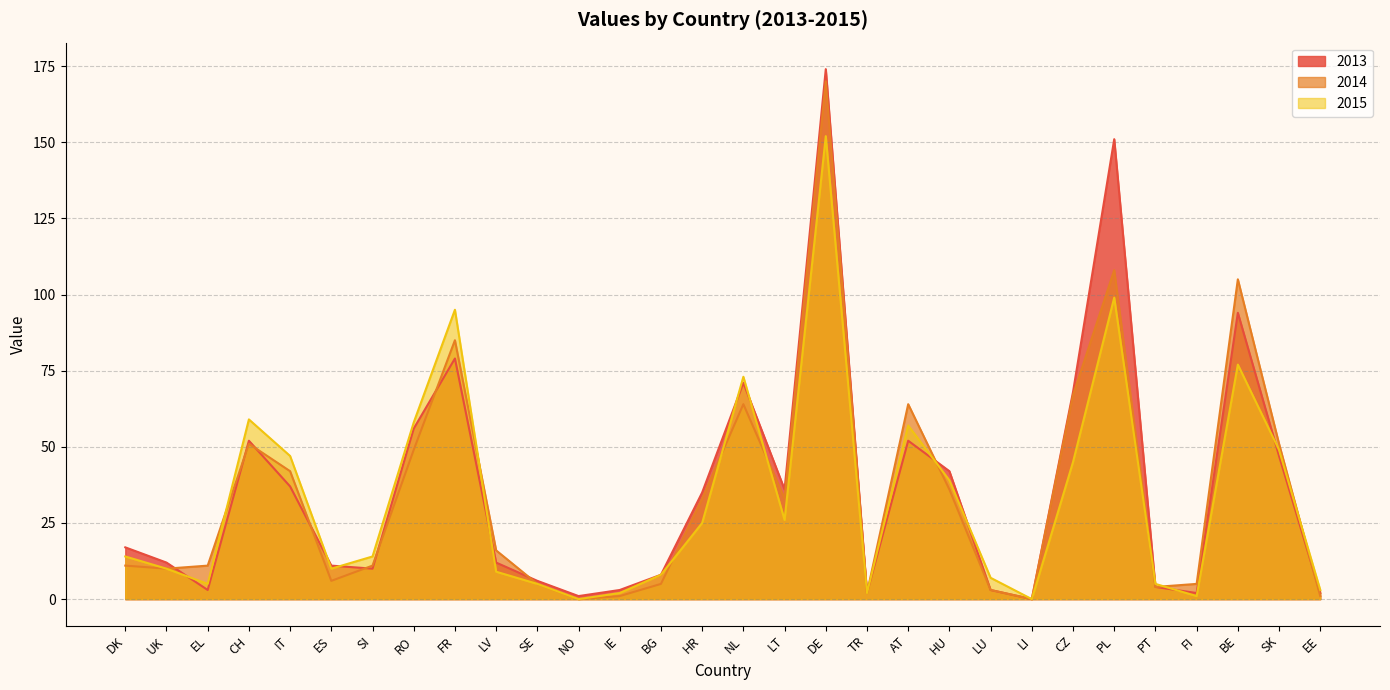

The value of 2015 at CZ is 45. True or false?

True